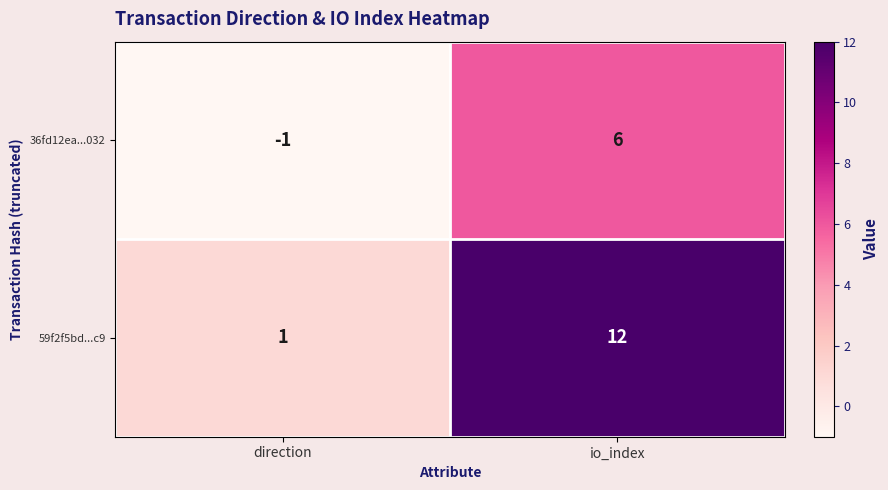

Where is 36fd12ea...032 nearest to the value 2?

direction